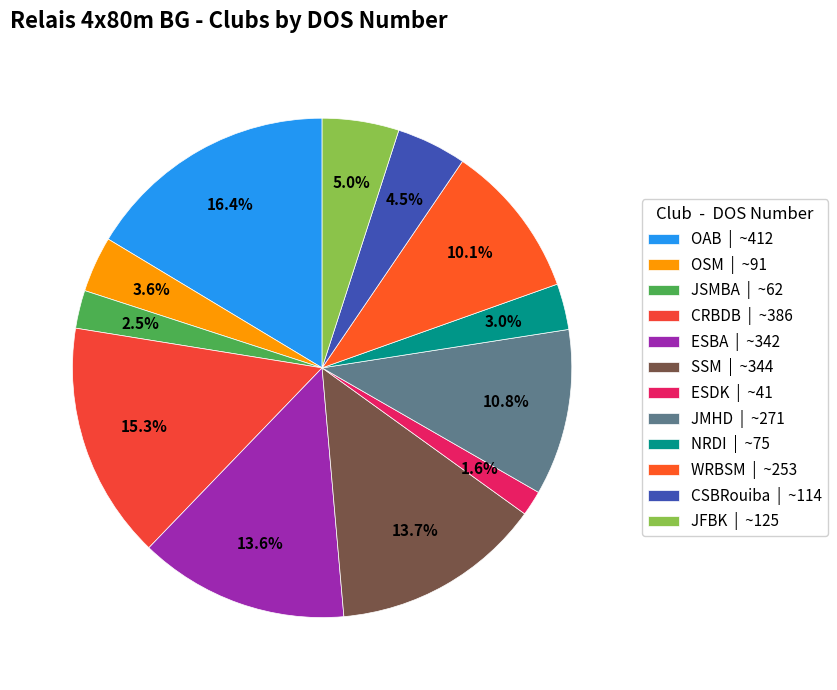

To the nearest percent, what is the combined percentage of OSM and ESBA?

17%